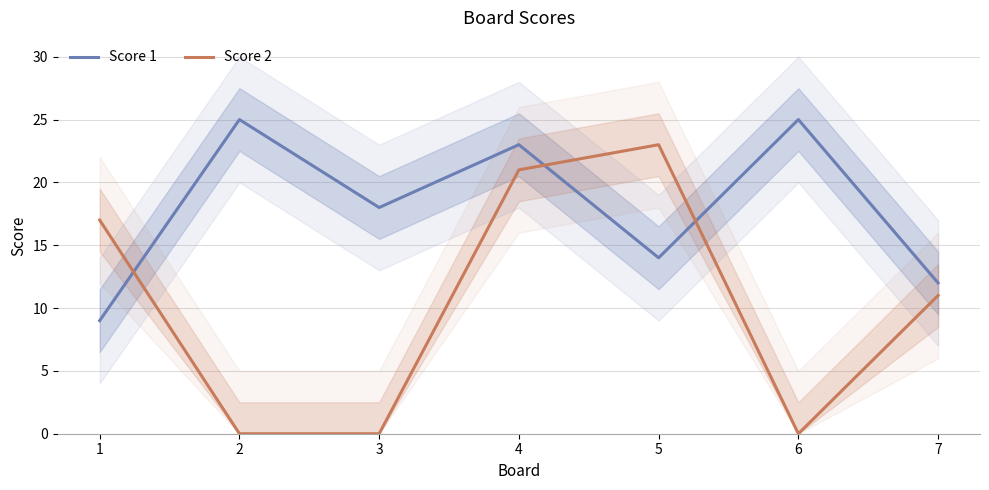

Which series has the widest spread of values?

Score 2